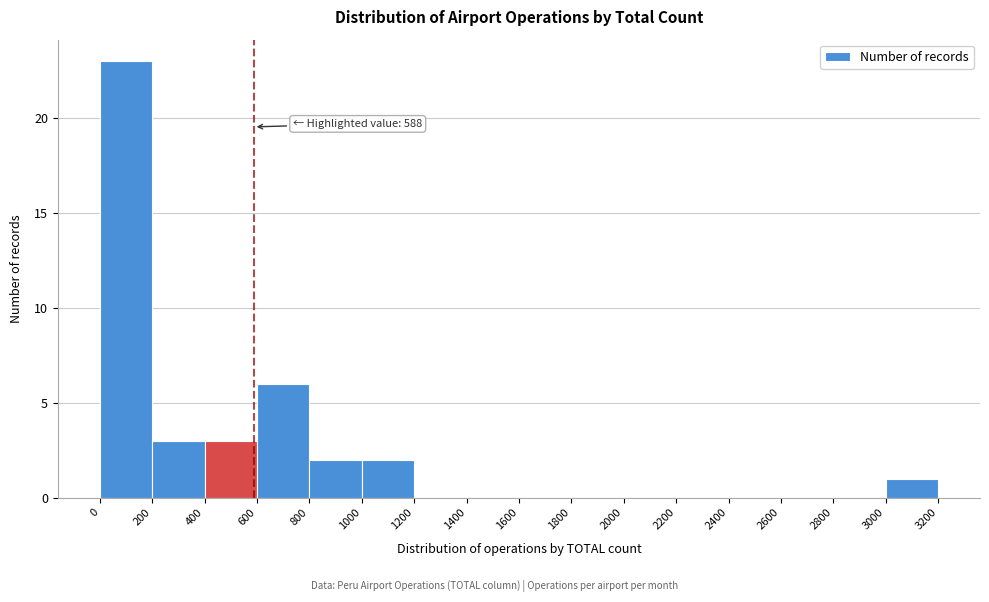

Which range on the x-axis has the tallest bar?

0 to 200